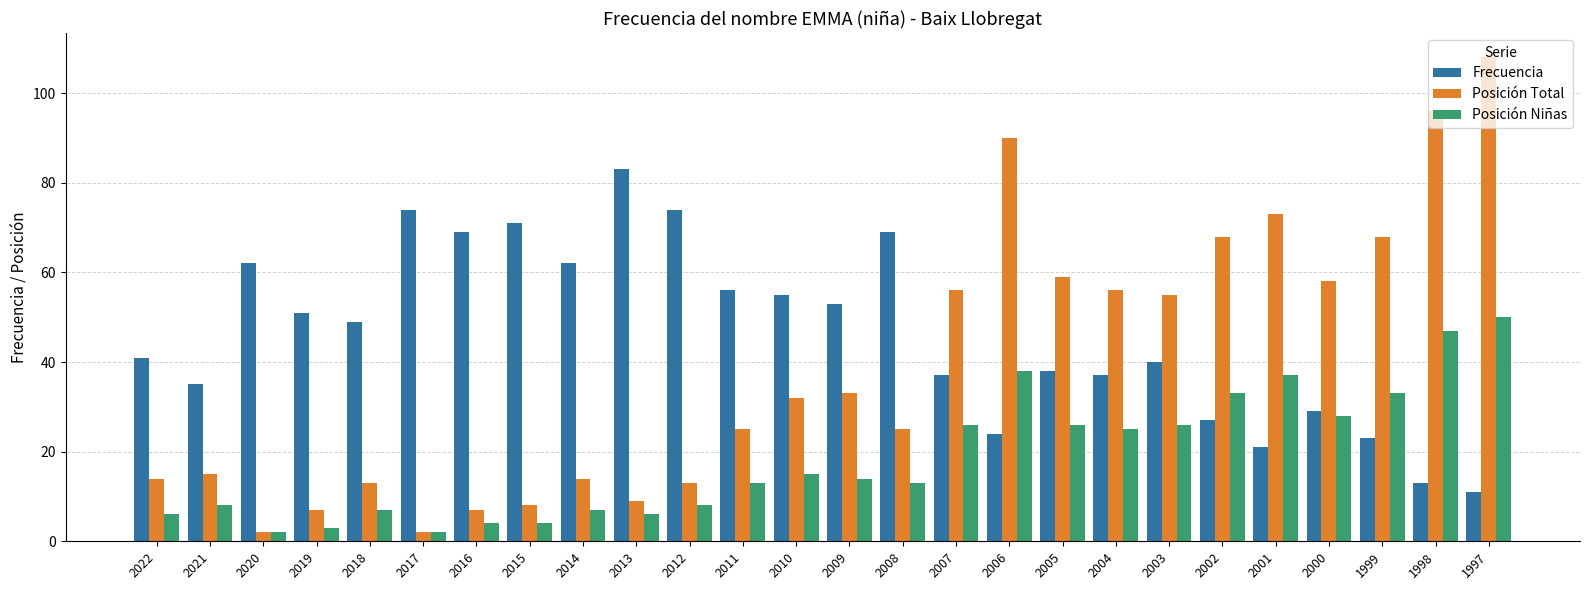

Is it true that Frecuencia equals 35 at 2021?

True